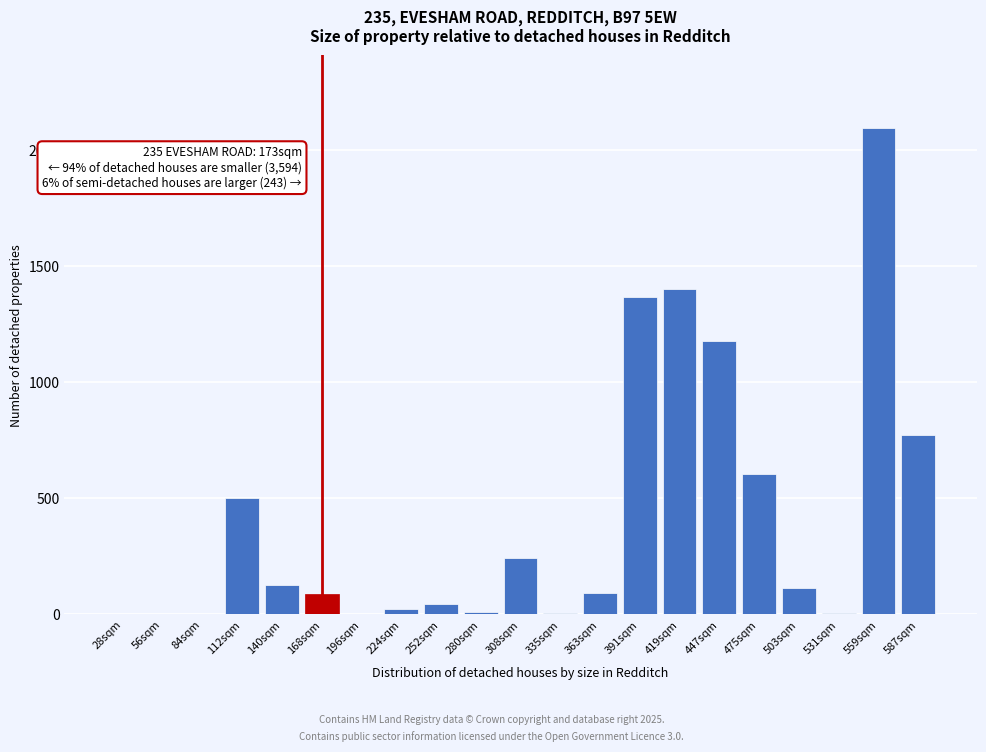

What is the change in value from 559sqm to 587sqm?

-1319.6